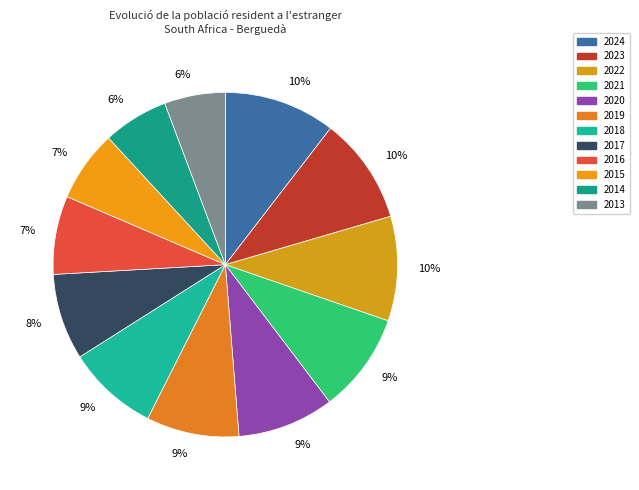

To the nearest percent, what is the difference between the largest and smallest slice percentages?

5%